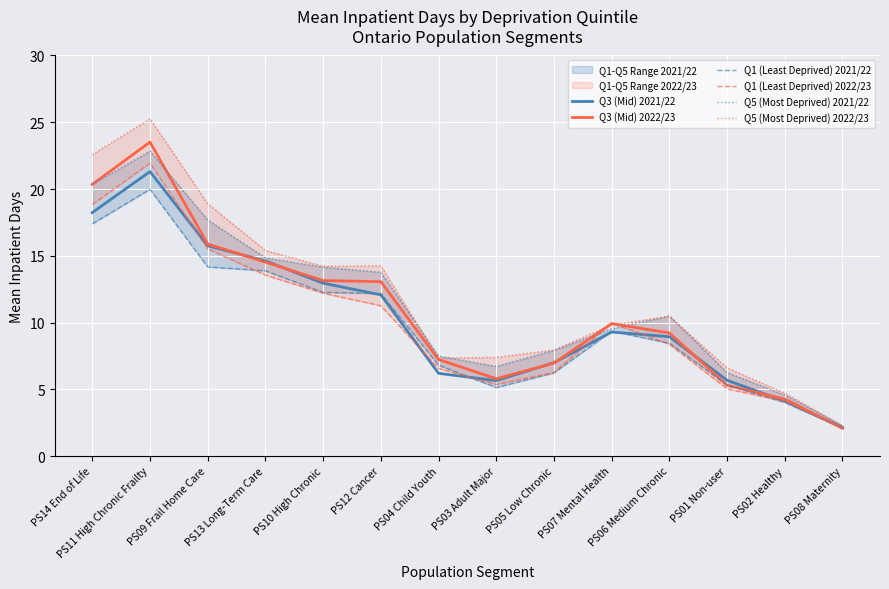

What is the difference between the Q1 (Least Deprived) 2021/22 values at PS13 Long-Term Care and PS03 Adult Major?

8.7